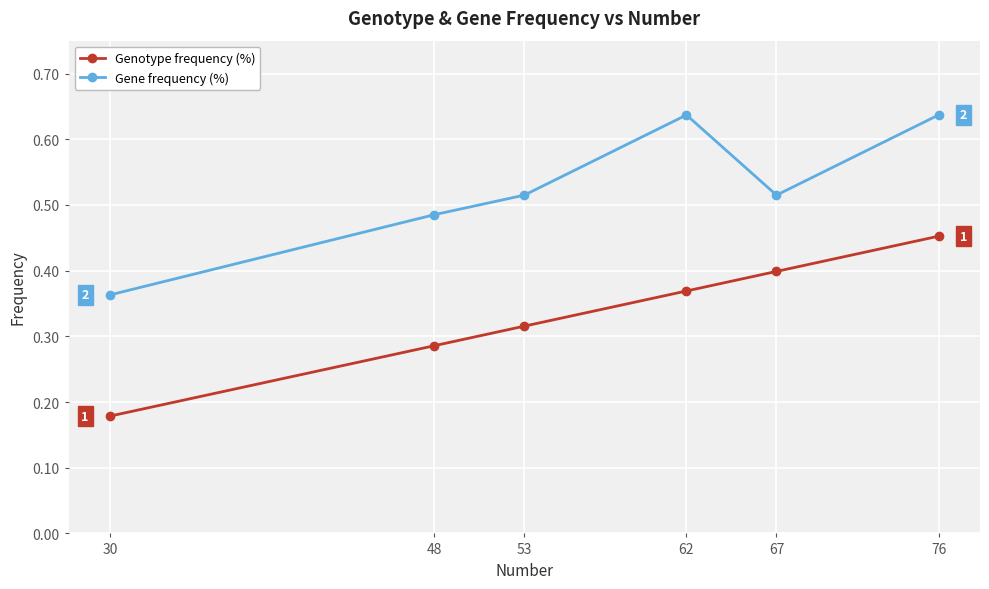

Rank the series by their maximum value, from highest to lowest.

Gene frequency (%), Genotype frequency (%)